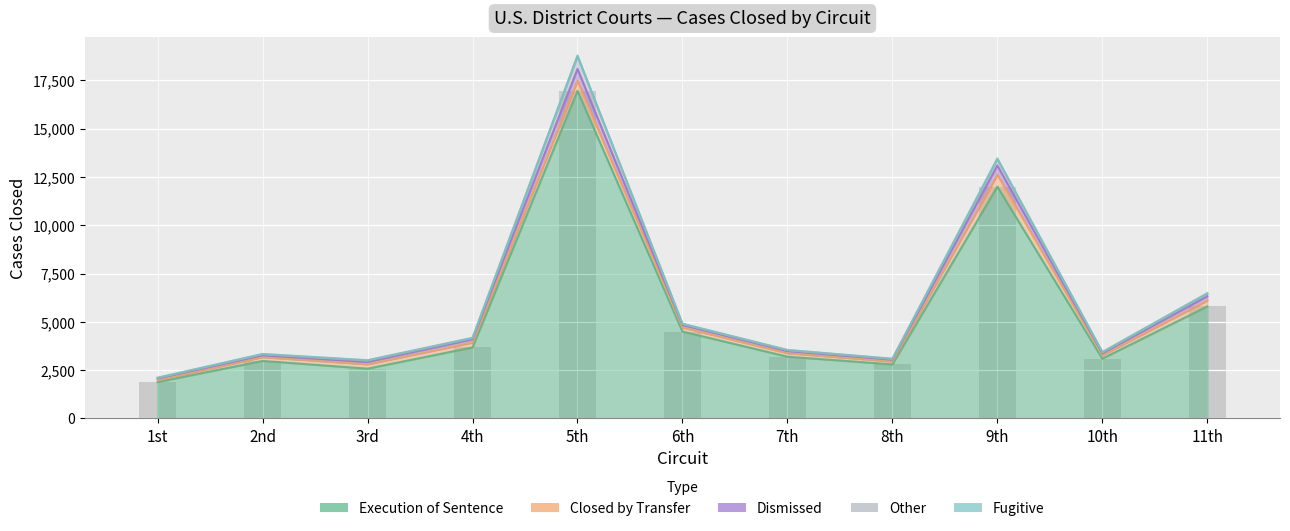

How many values in the Fugitive series exceed 15?

5